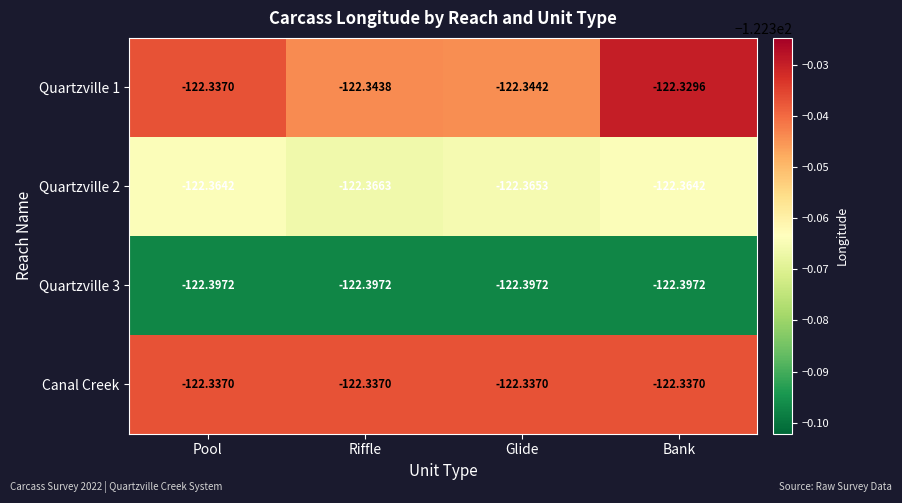

Which label corresponds to the largest value in the chart?

Bank